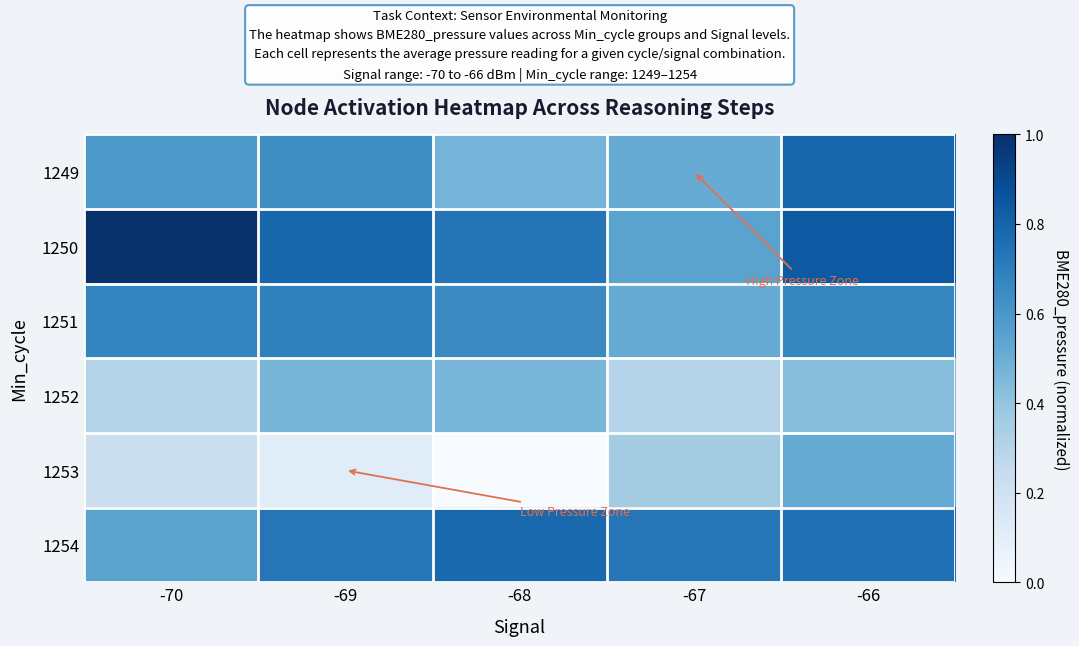

How many categories are shown in the chart?

5